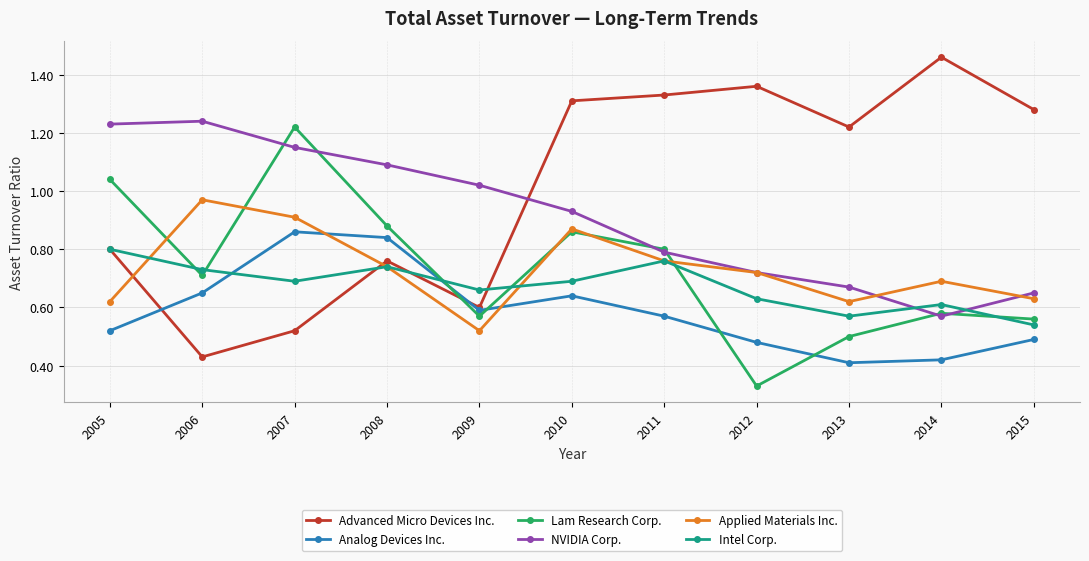

At which label does Applied Materials Inc. reach its peak?

2006